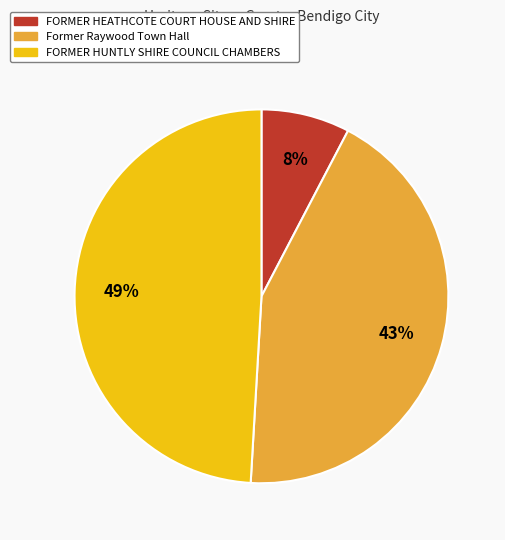

Between FORMER HUNTLY SHIRE COUNCIL CHAMBERS and Former Raywood Town Hall, which is larger?

FORMER HUNTLY SHIRE COUNCIL CHAMBERS